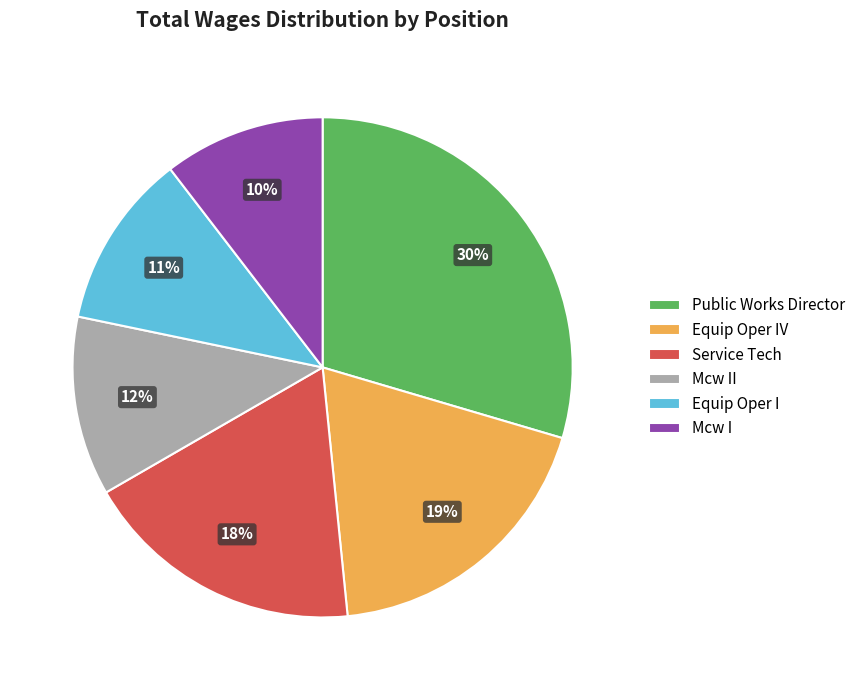

True or false: Mcw I accounts for 23% of the total.

False